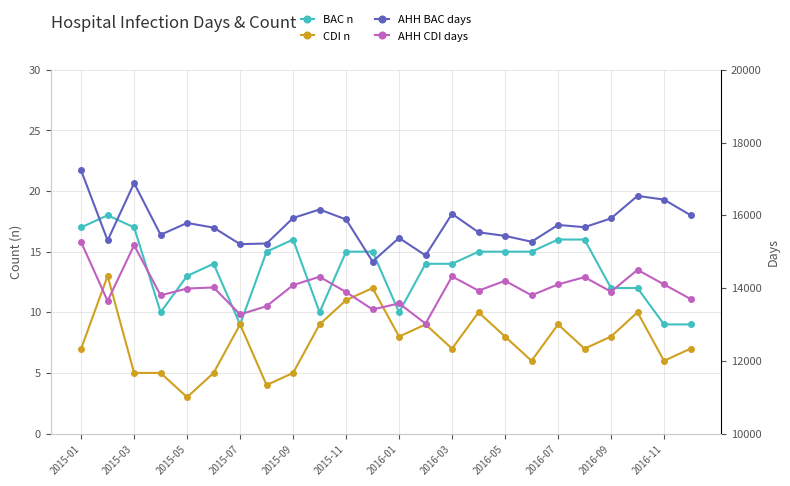

How many data points does each series have?

24